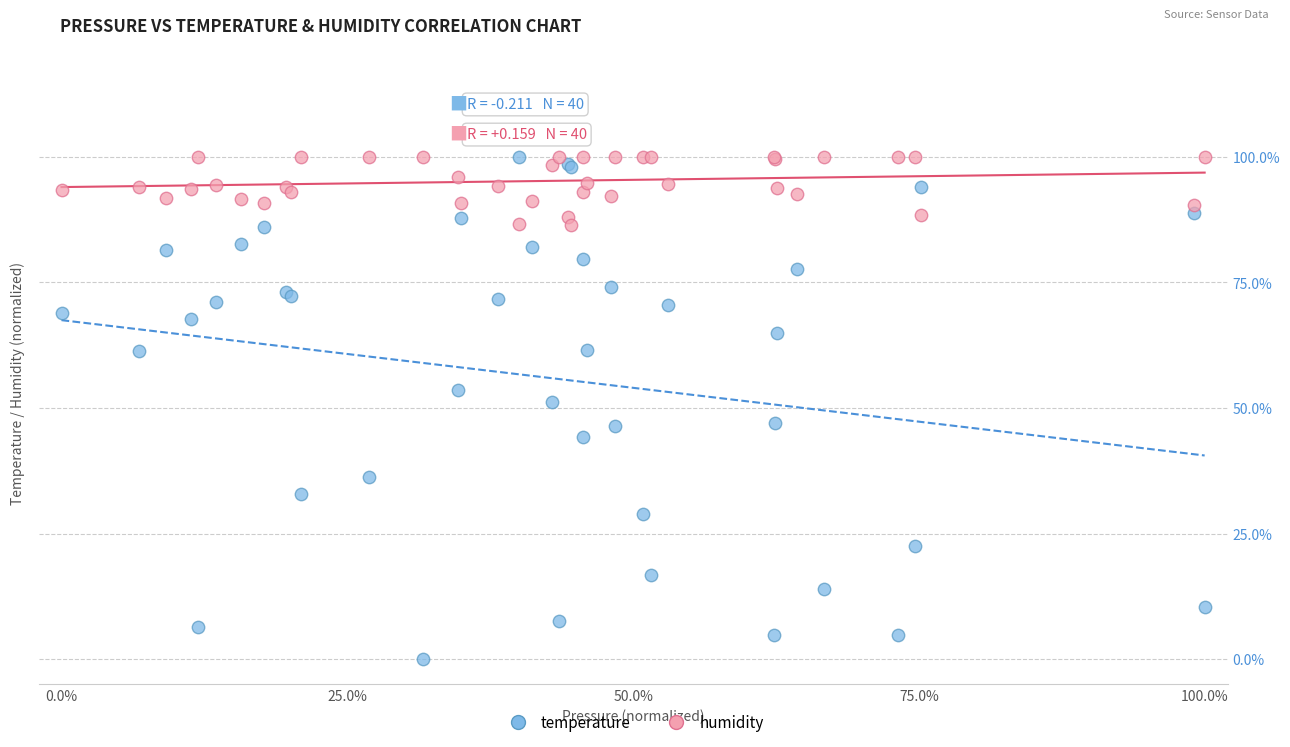

What is the X range (max minus min) for the scatter plot?

100.0